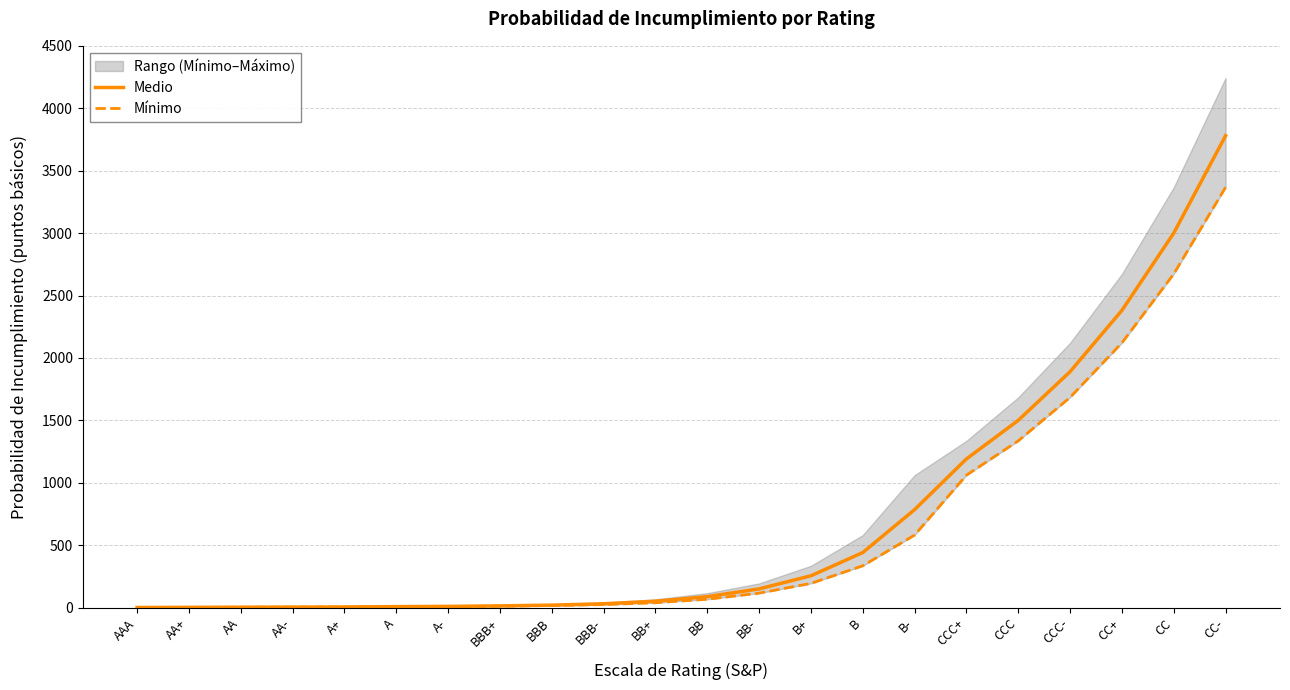

Which has a higher value, AAA or CC-?

CC-